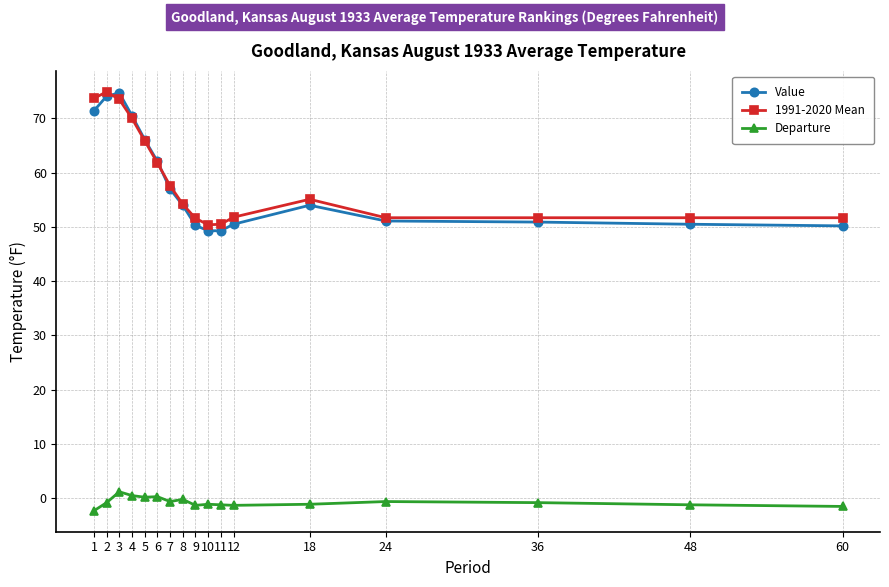

Is the value of Value at 1 greater than the value of 1991-2020 Mean at 36?

Yes